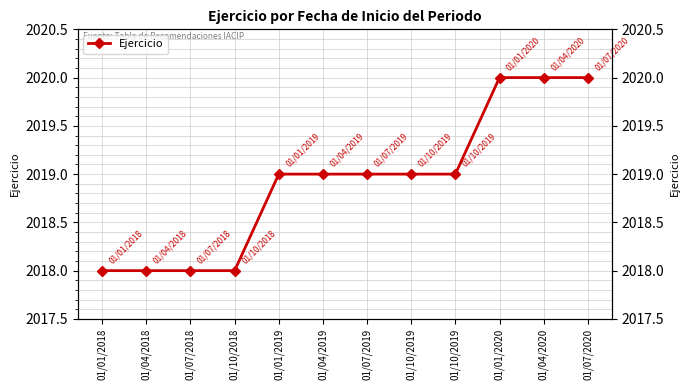

What is the average value?

2019